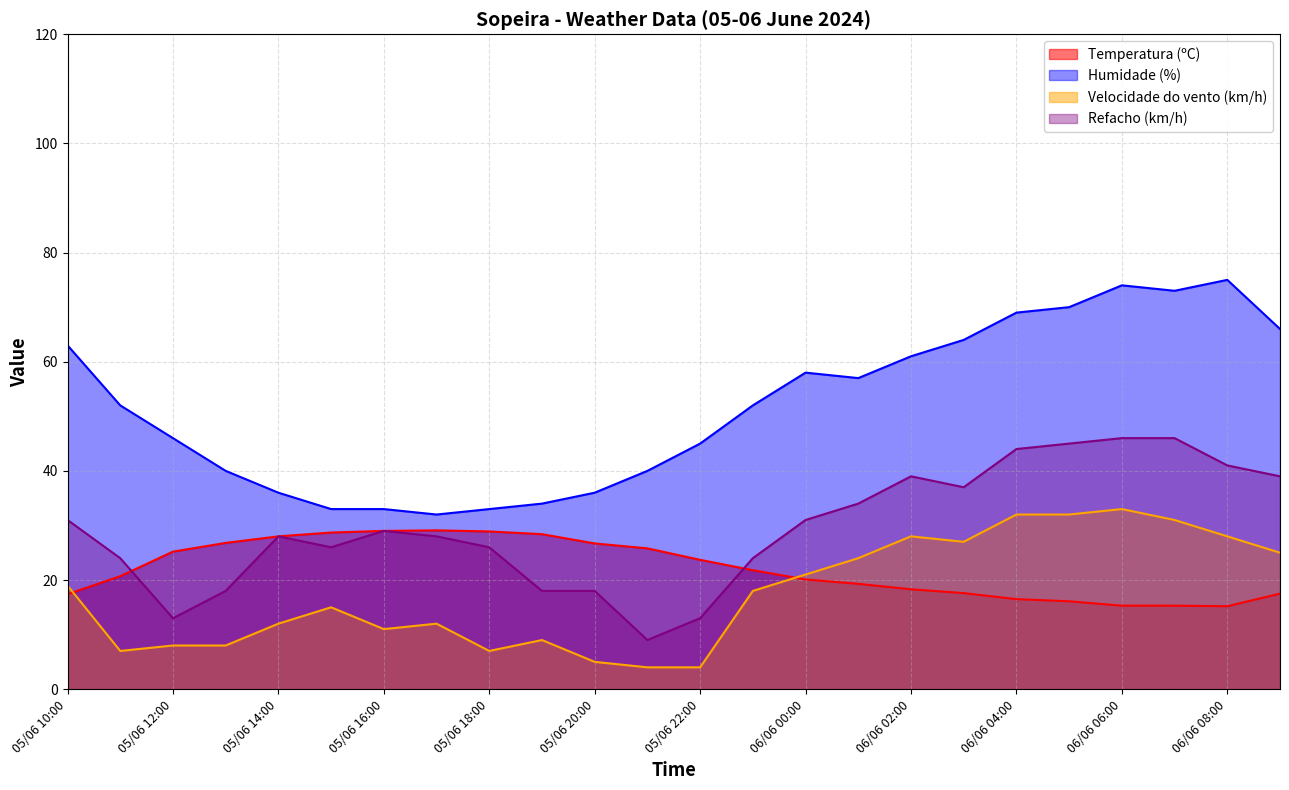

What position from the right is 05/06 21:00?

13